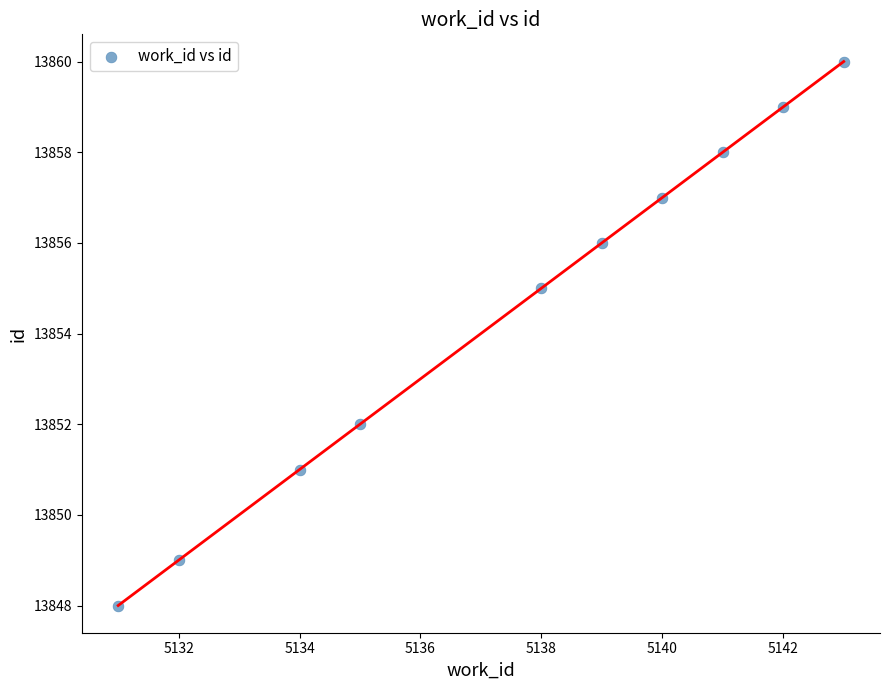

What Y value in the scatter plot is closest to 13854?

13855